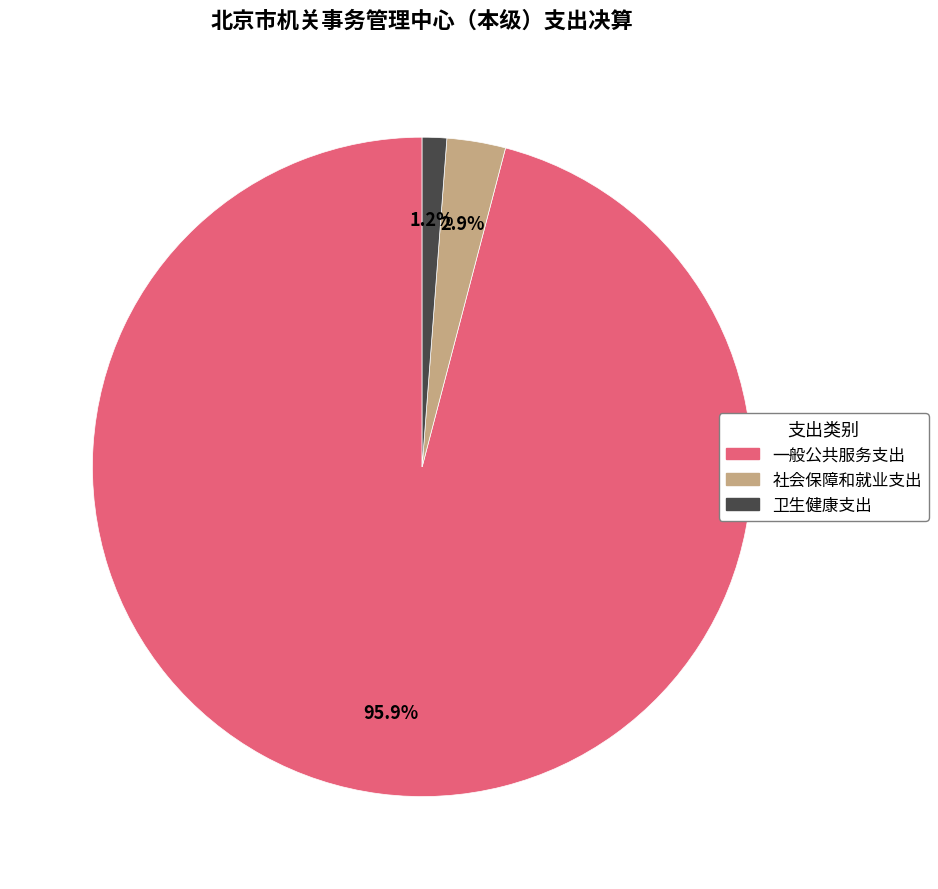

To the nearest percent, what percentage of the pie is 一般公共服务支出?

96%